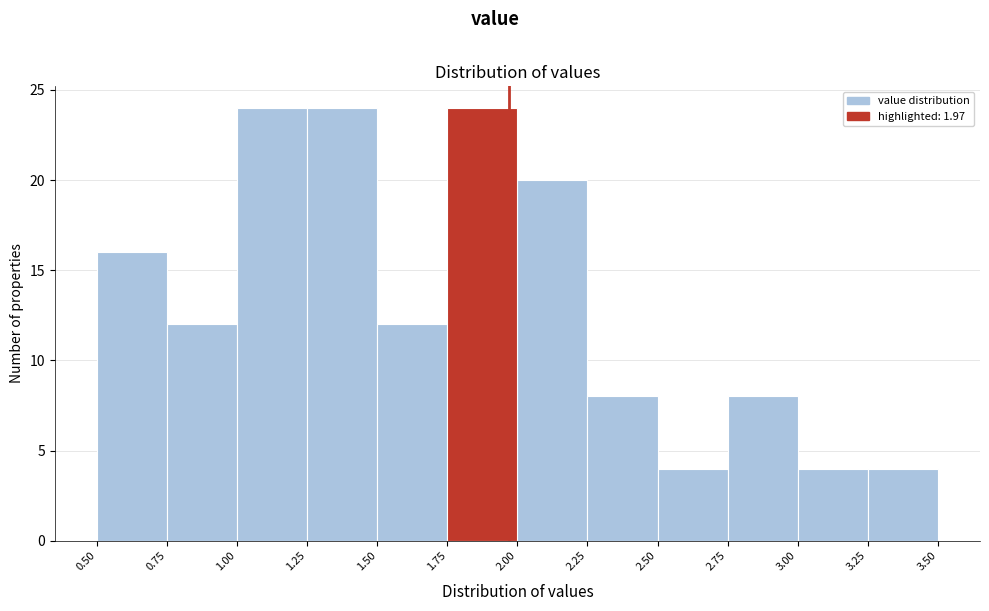

What is the height of the bar covering 2.75 to 3.00 on the x-axis? The values are not printed on the chart, so give them approximately, as read against the axis.

8